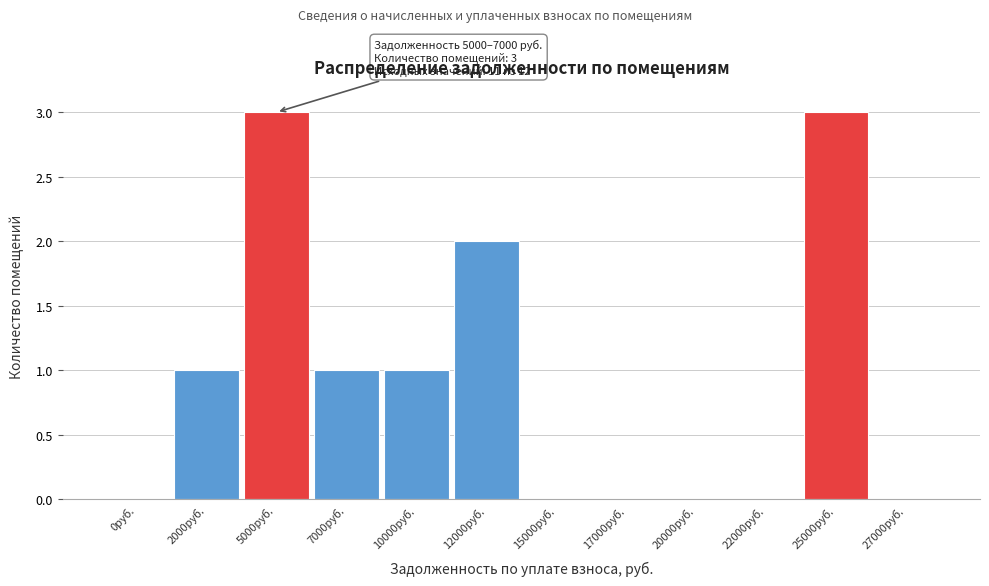

Reading right to left, extract all data points from this chart.

27000руб.=0	25000руб.=3	22000руб.=0	20000руб.=0	17000руб.=0	15000руб.=0	12000руб.=2	10000руб.=1	7000руб.=1	5000руб.=3	2000руб.=1	0руб.=0